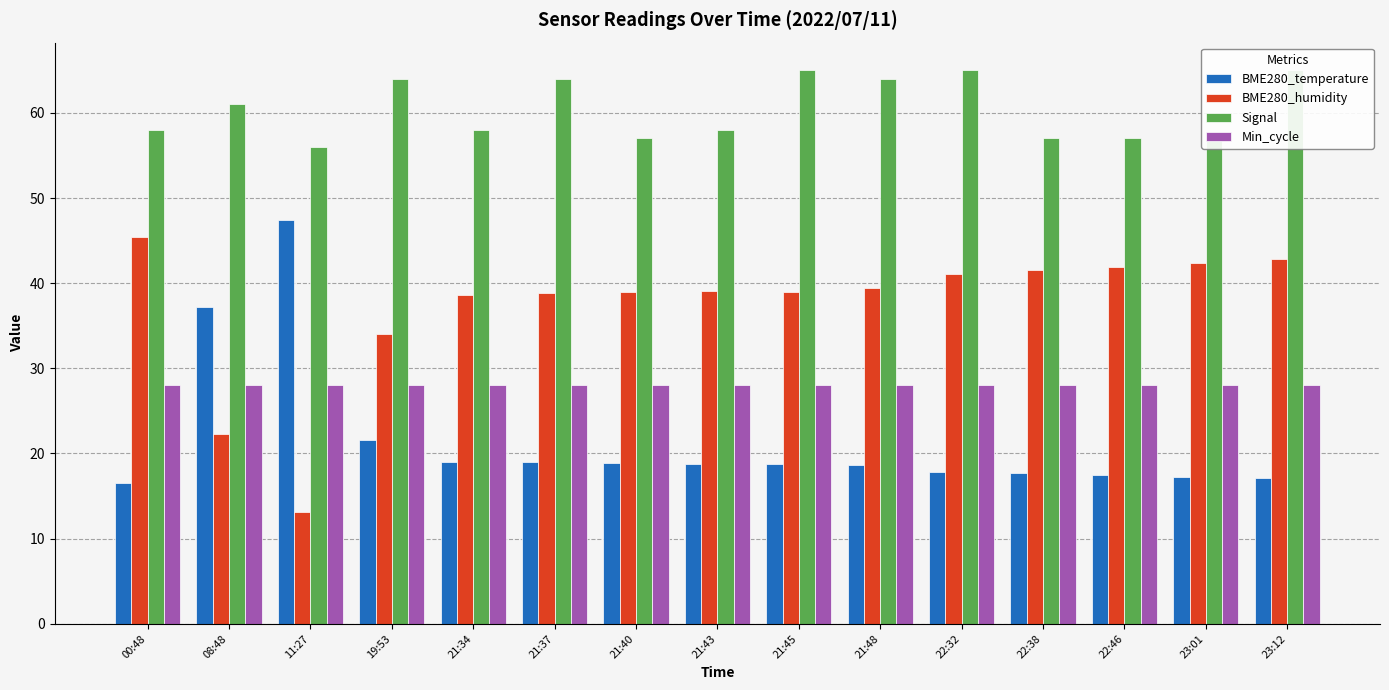

At which label is Min_cycle closest to 28?

00:48